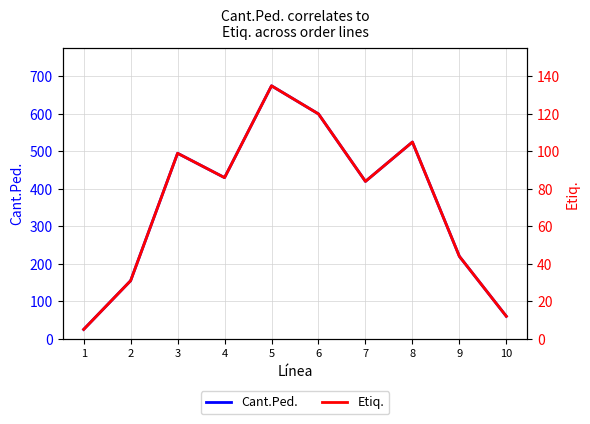

Which series has the widest spread of values?

Cant.Ped.